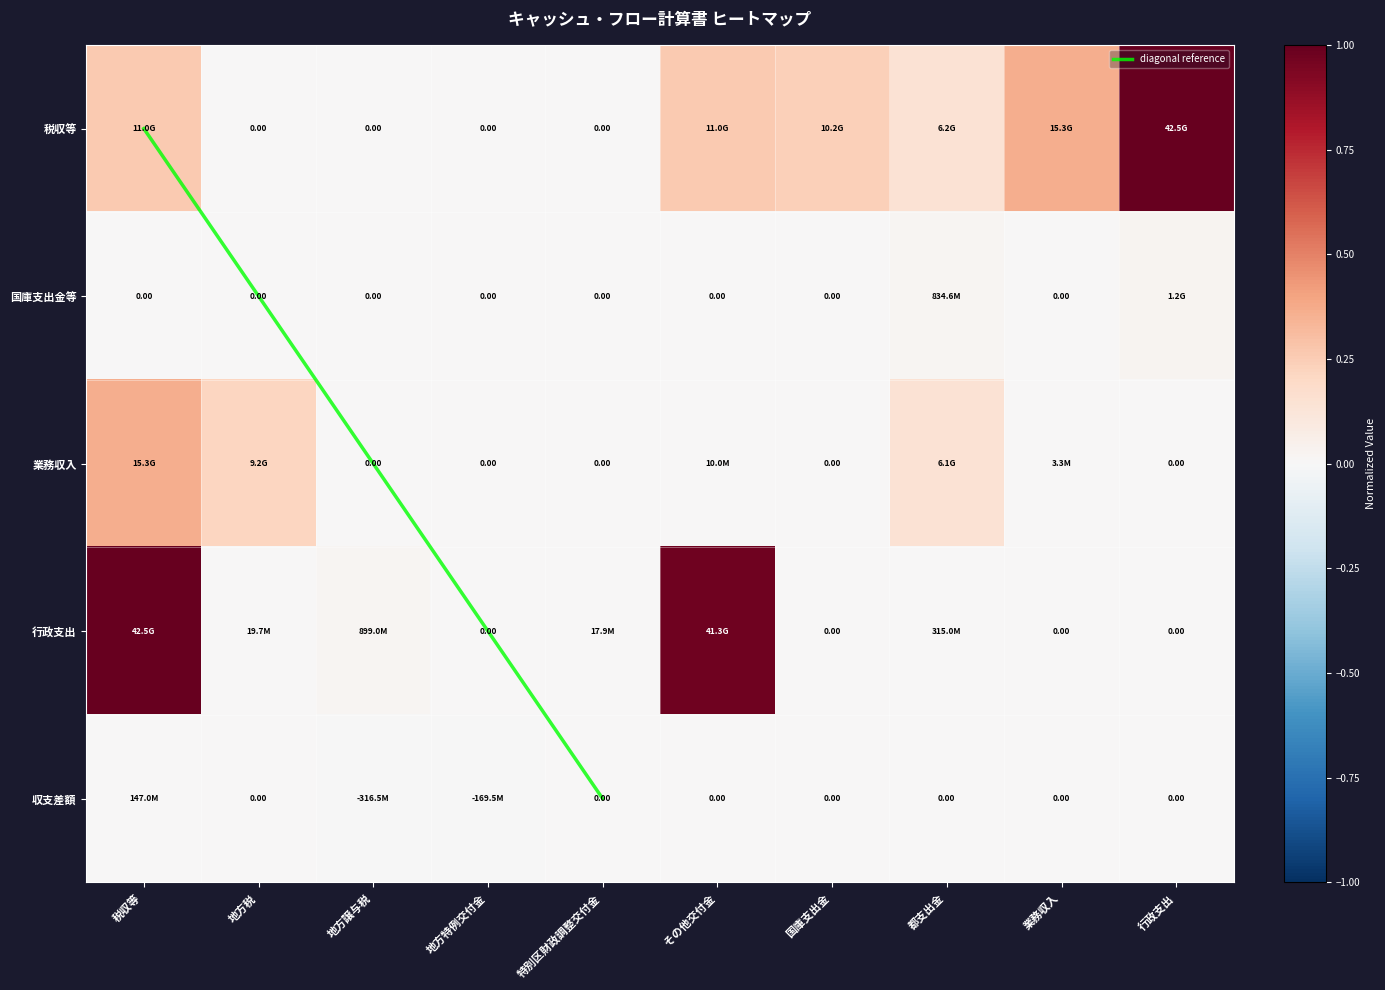

Reading right to left, what are all the values shown in this chart?

税収等: 1.0	0.4	0.1	0.2	0.3	0.0	0.0	0.0	0.0	0.3
国庫支出金等: 0.0	0.0	0.0	0.0	0.0	0.0	0.0	0.0	0.0	0.0
業務収入: 0.0	0.0	0.1	0.0	0.0	0.0	0.0	0.0	0.2	0.4
行政支出: 0.0	0.0	0.0	0.0	1.0	0.0	0.0	0.0	0.0	1.0
収支差額: 0.0	0.0	0.0	0.0	0.0	0.0	-0.0	-0.0	0.0	0.0